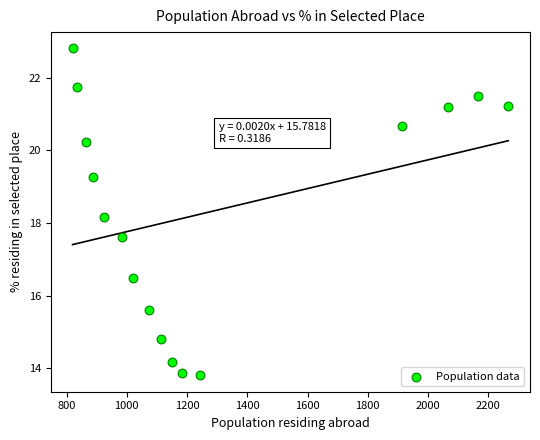

What is the range of Y values (max minus min)?

9.0